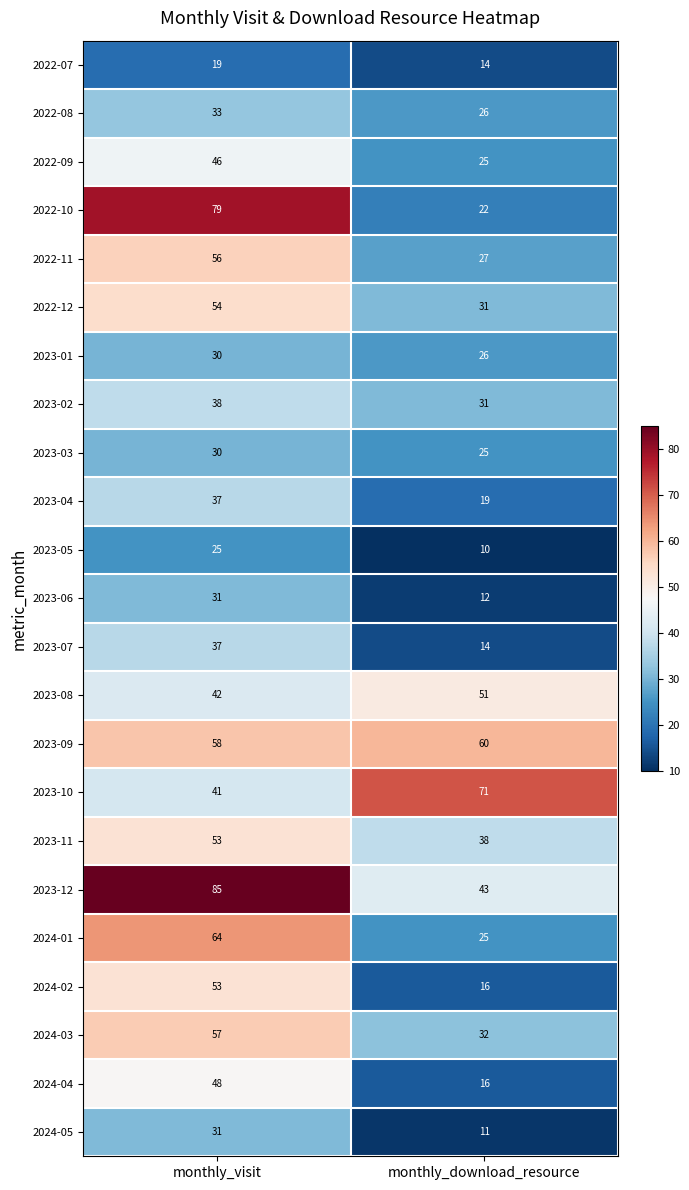

What is the spread (max minus min) of values at monthly_visit?

66